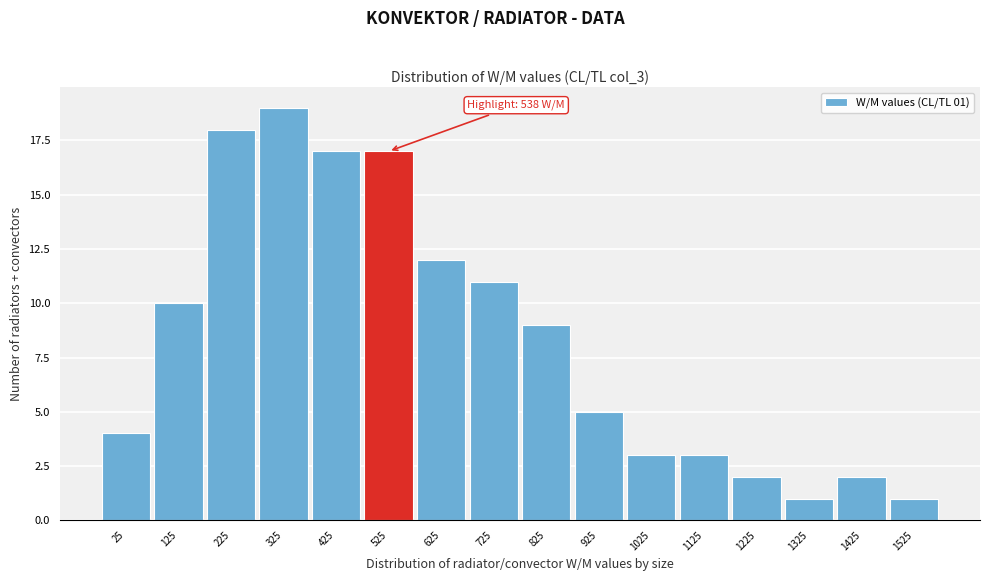

Reading left to right, transcribe all the data shown in this chart.

4	10	18	19	17	17	12	11	9	5	3	3	2	1	2	1